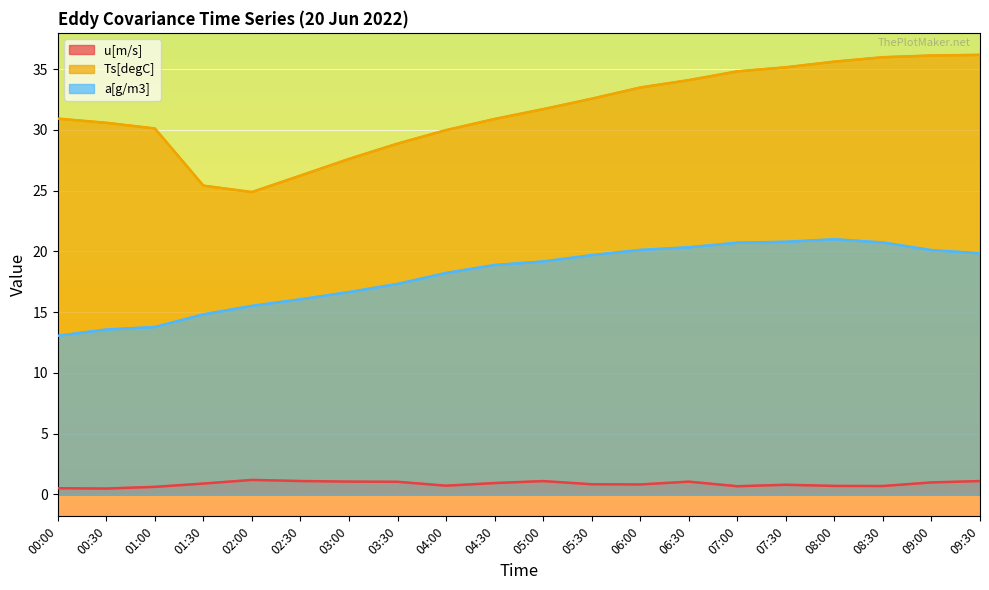

What is the total value across all series at 03:00?

45.3